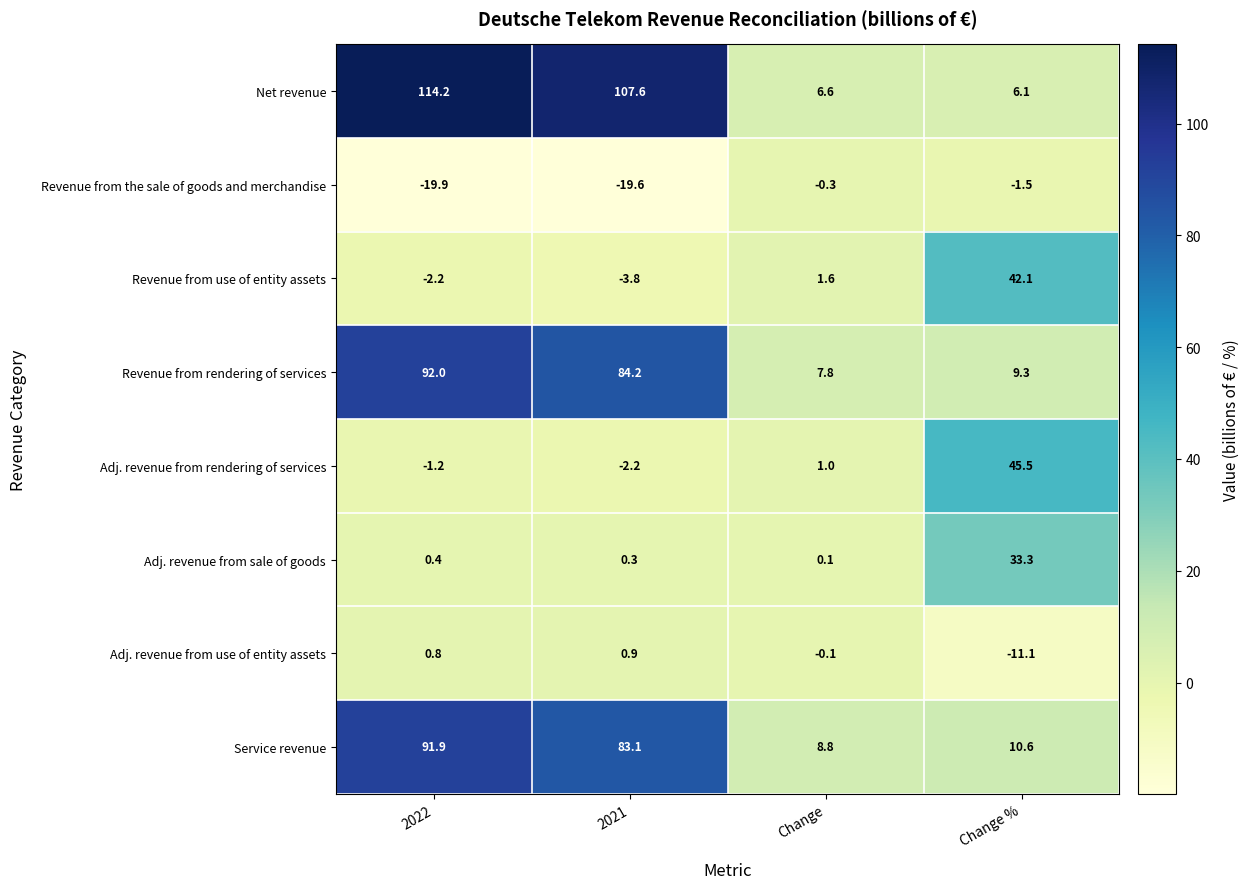

What is the sum of the Revenue from the sale of goods and merchandise values at 2022 and 2021?

-39.5